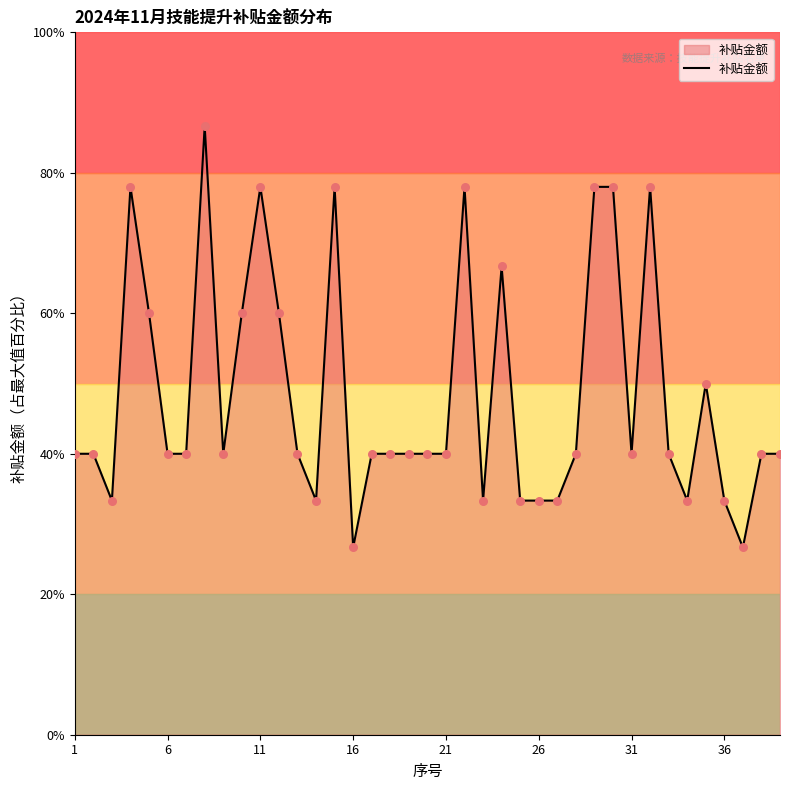

What is the minimum value shown in the chart?

26.7